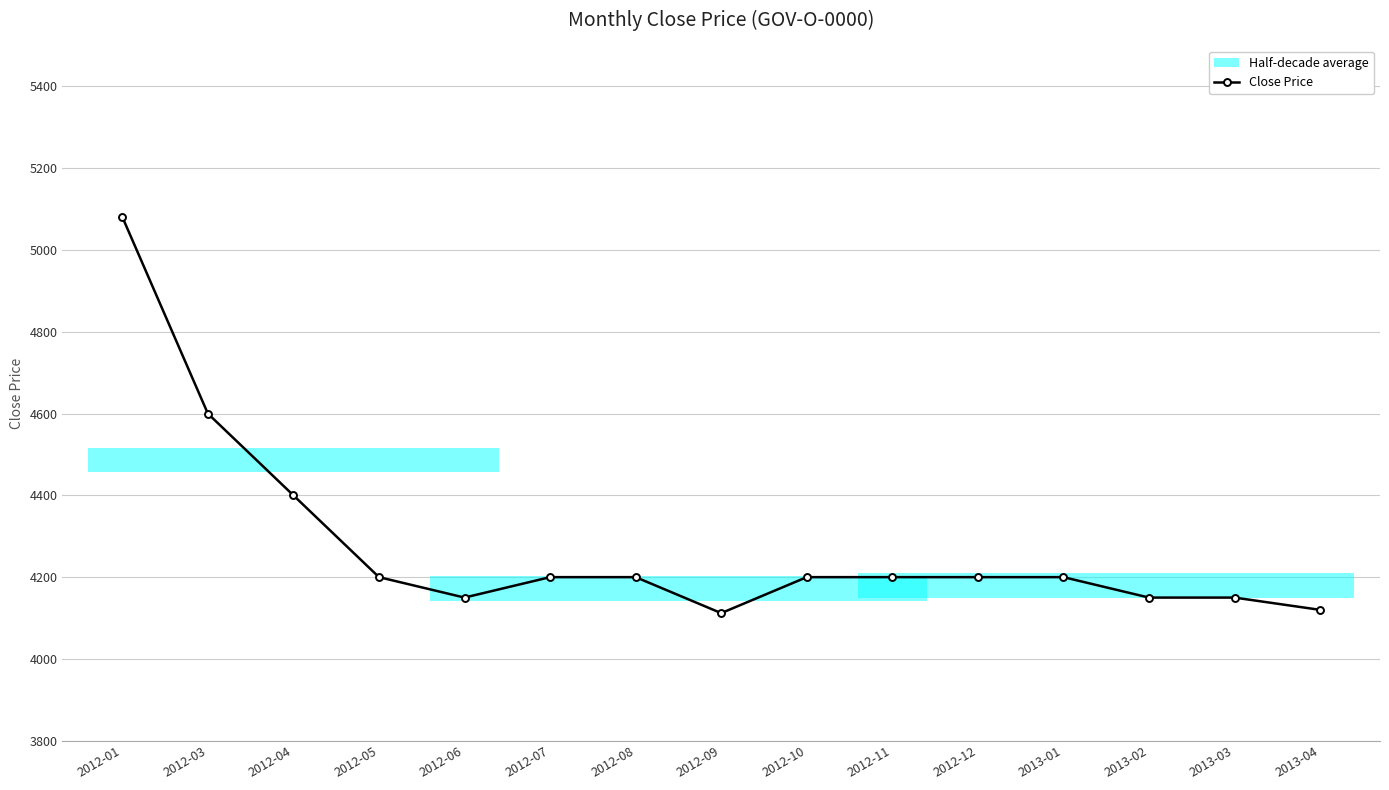

Which has a higher value, 2012-05 or 2012-01?

2012-01